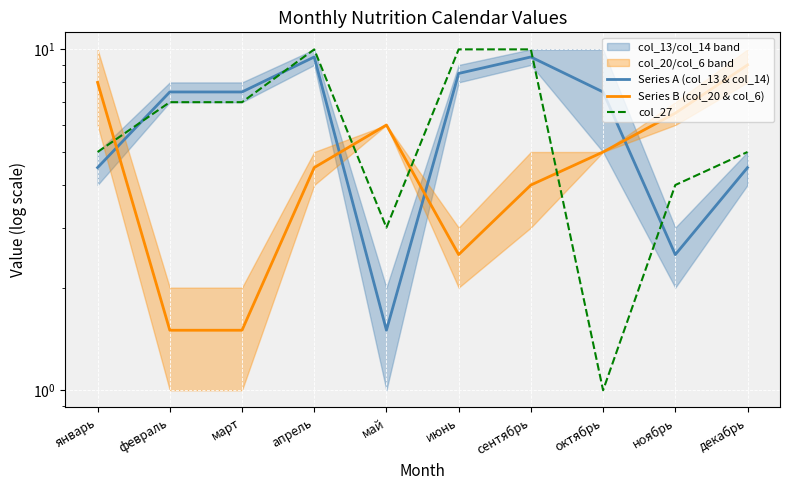

Between which two adjacent categories do Series B (col_20 & col_6) and Series A (col_13 & col_14) first intersect?

январь and февраль